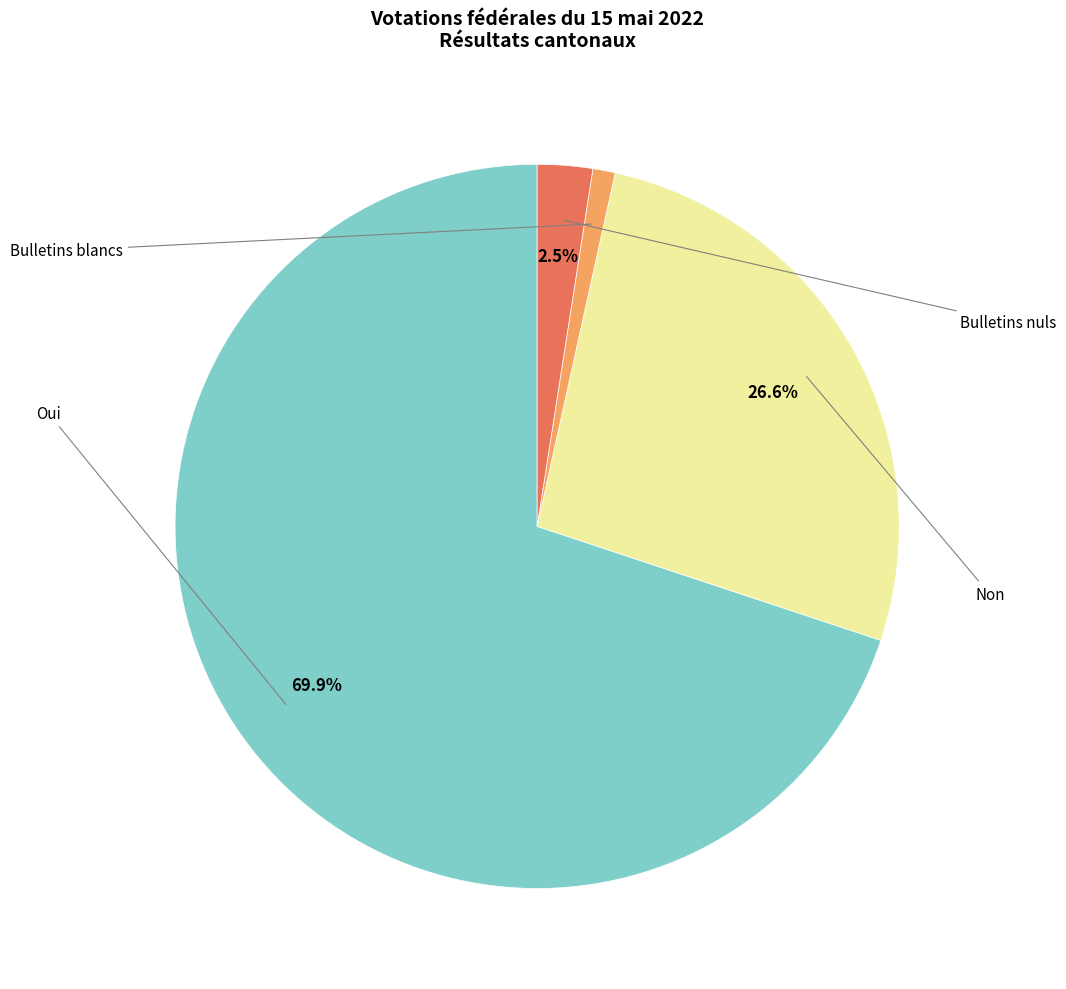

How many slices are in this pie chart?

4